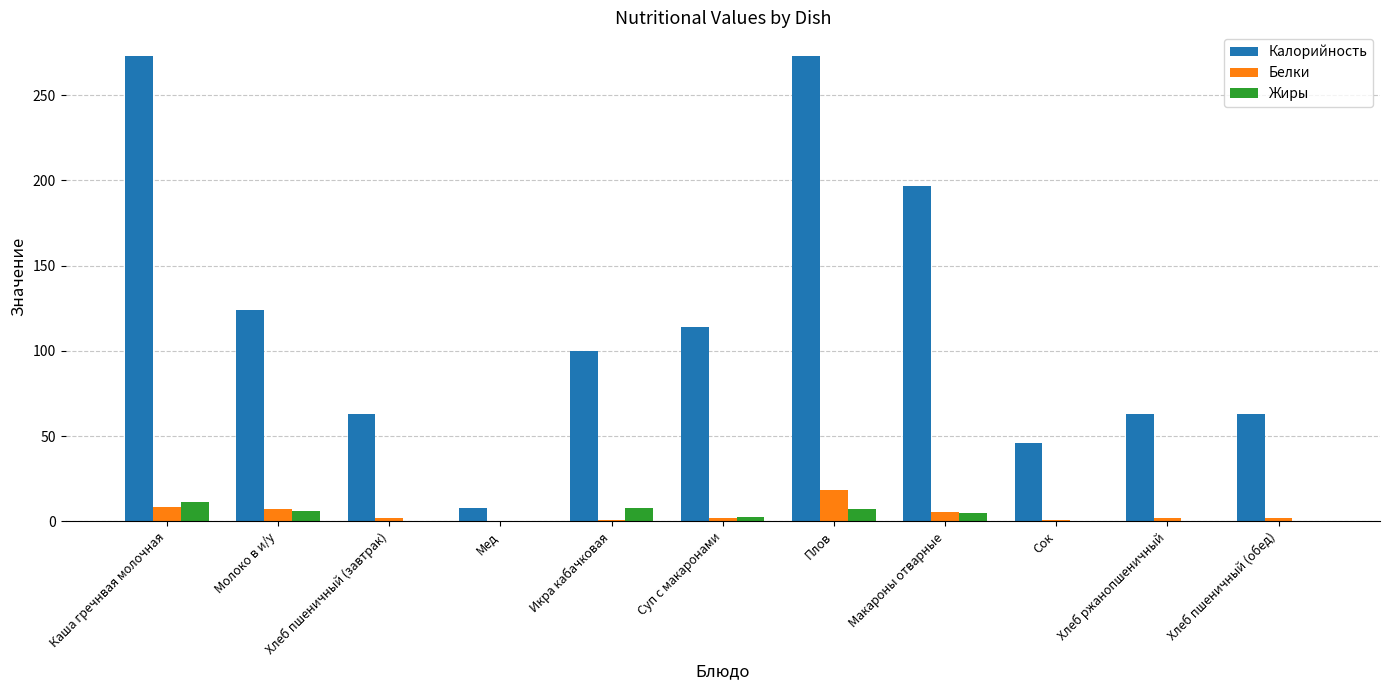

At which label is Калорийность closest to 140?

Молоко в и/у